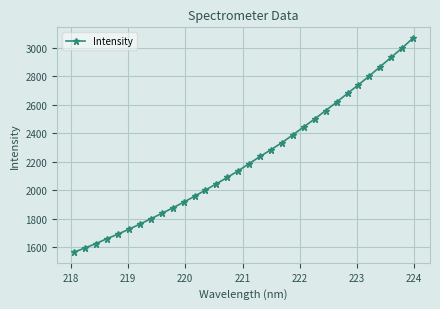

What is the smallest value displayed?

1565.7